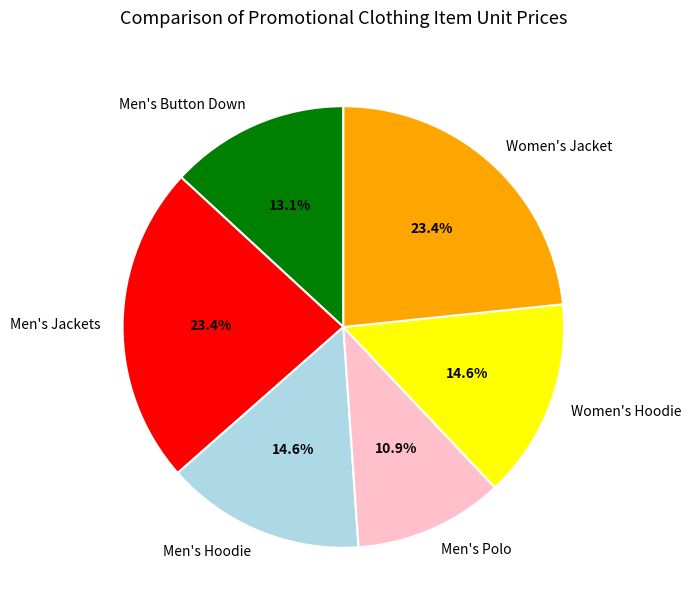

What portion of the pie excludes Men's Hoodie?

85.4%